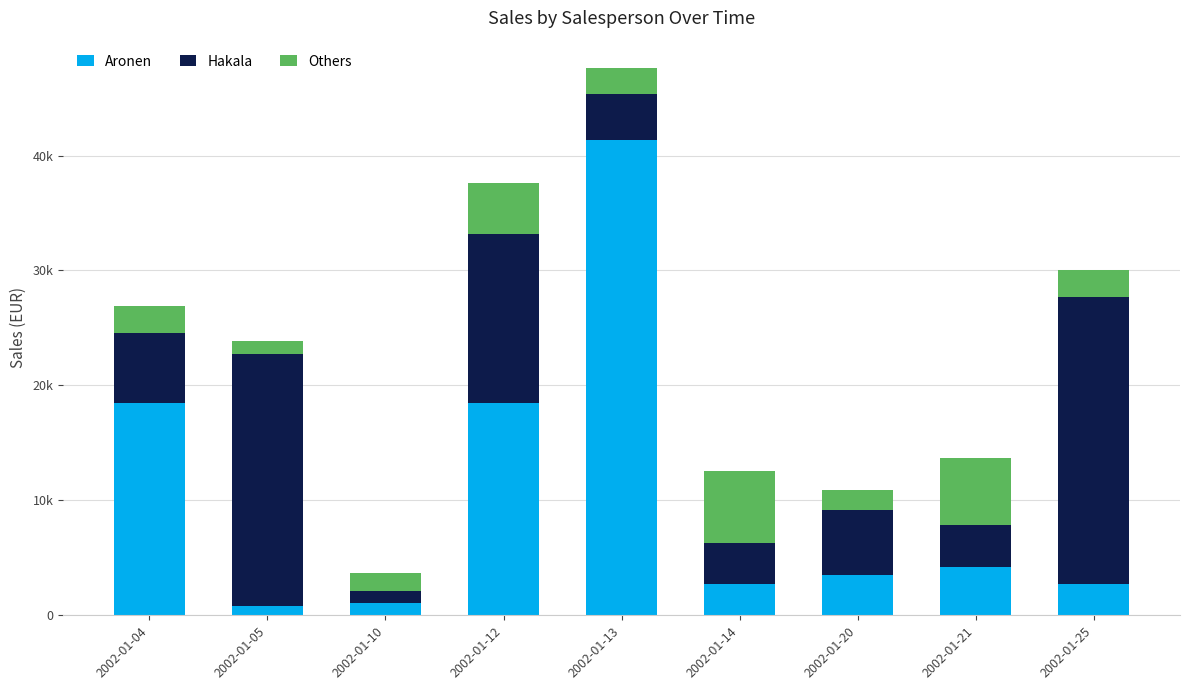

What is the difference between the second highest and second lowest values in the Hakala series?

18329.9